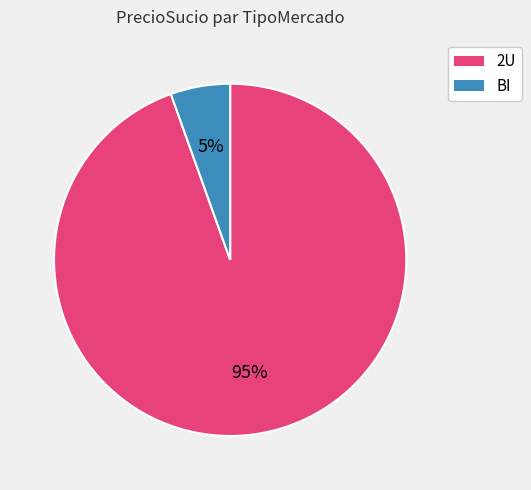

Count the number of slices in the pie.

2